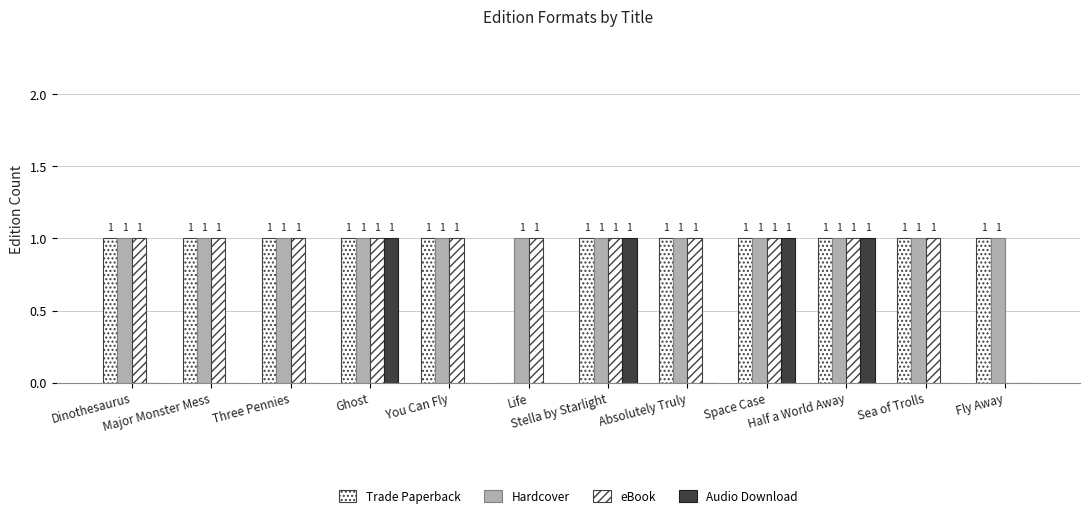

Are the bars grouped side by side (vs. stacked)?

Yes